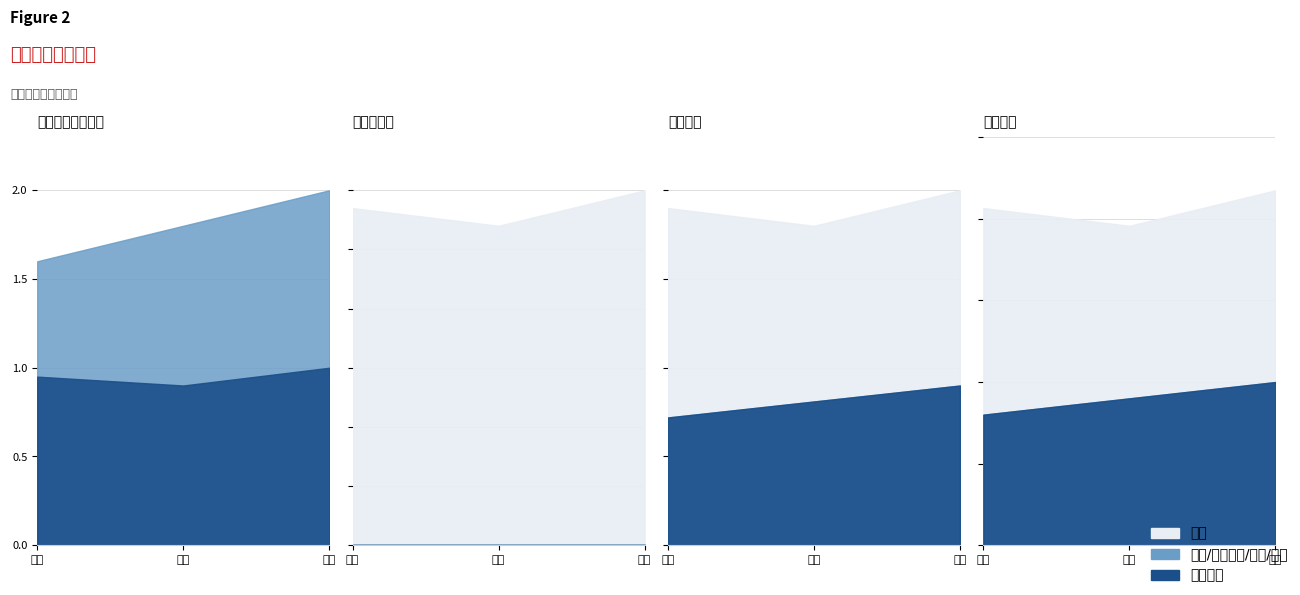

Which series ends up on top after the final intersection of 終止服務 and 辭職?

辭職